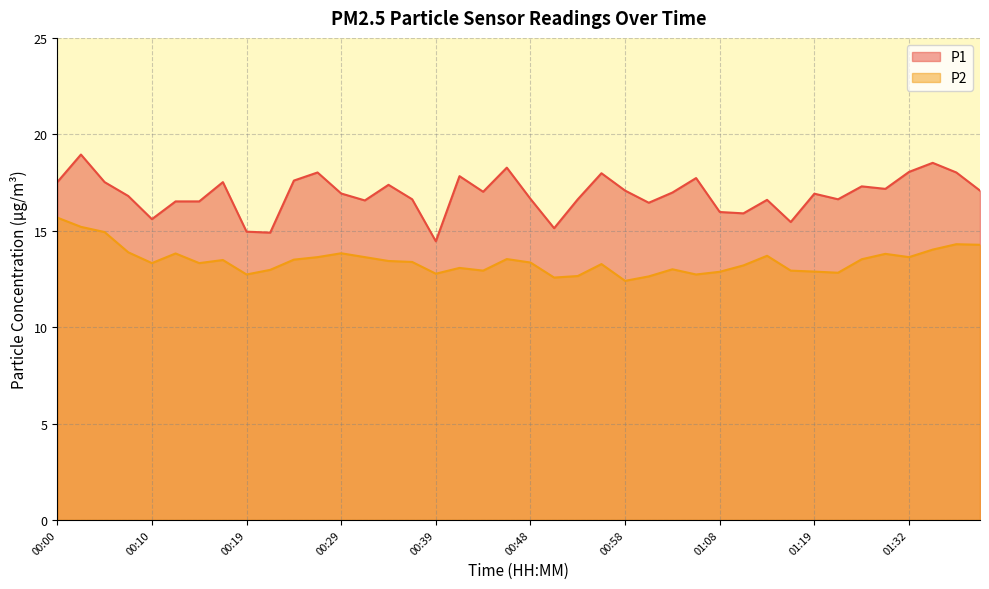

Which category has the lowest value in the P1 series?

00:39